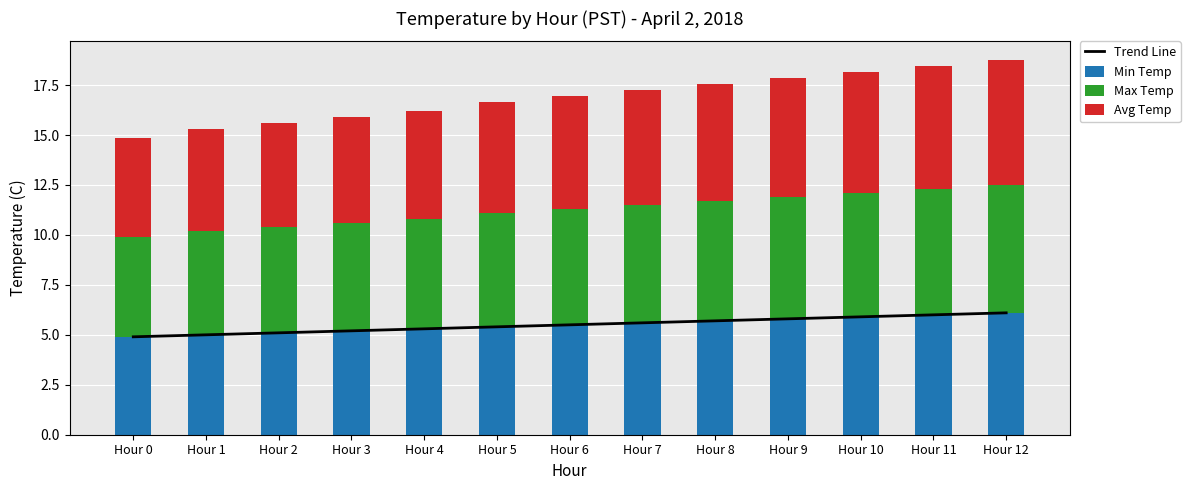

Rank the series by their maximum value, from lowest to highest.

Trend Line, Min Temp, Avg Temp, Max Temp